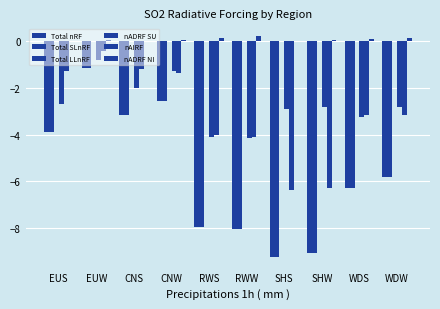

At which label does nADRF NI reach its peak?

RWW